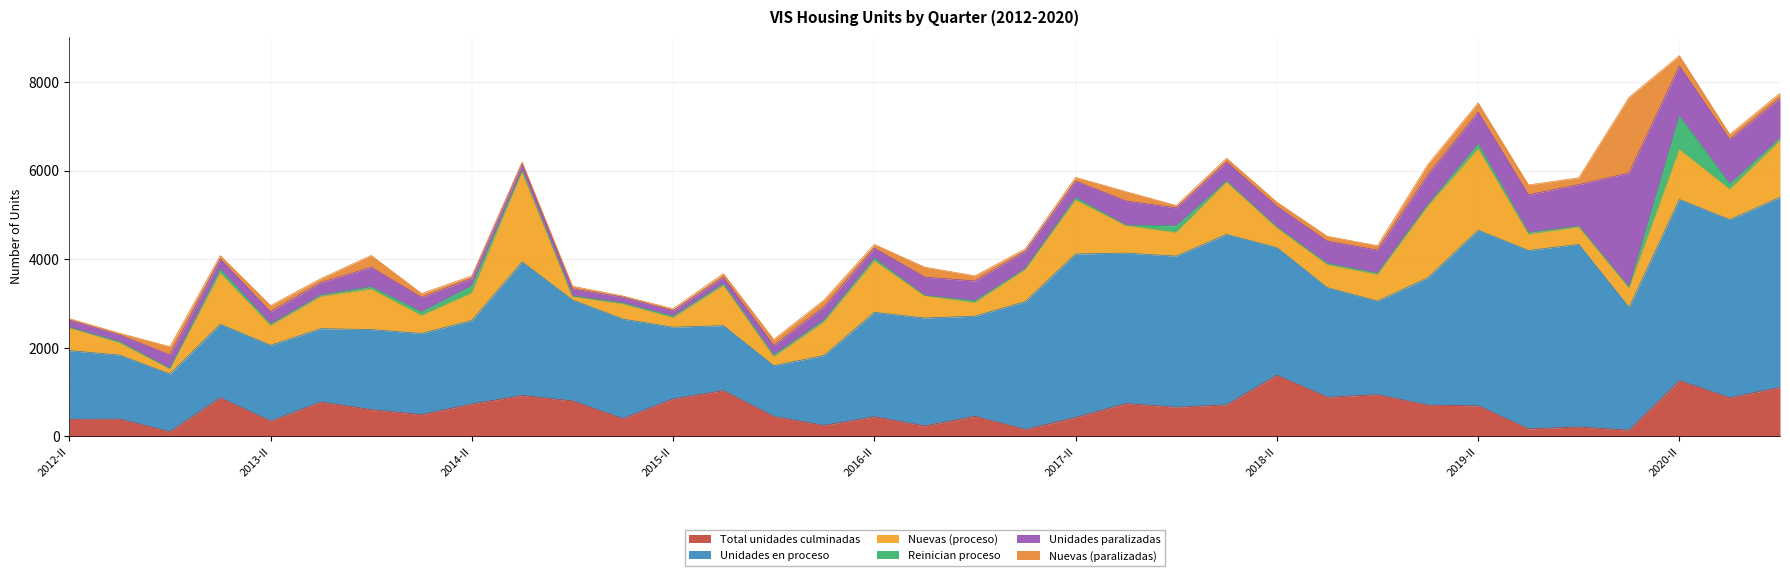

Reading right to left, what are all the values shown in this chart?

Total unidades culminadas: 2020-IV=1106	2020-III=872	2020-II=1257	2020-I=140	2019-IV=211	2019-III=168	2019-II=689	2019-I=705	2018-IV=941	2018-III=884	2018-II=1379	2018-I=711	2017-IV=658	2017-III=740	2017-II=426	2017-I=156	2016-IV=452	2016-III=234	2016-II=443	2016-I=247	2015-IV=448	2015-III=1032	2015-II=846	2015-I=400	2014-IV=800	2014-III=923	2014-II=731	2014-I=490	2013-IV=604	2013-III=776	2013-II=344	2013-I=871	2012-IV=104	2012-III=390	2012-II=385
Unidades en proceso: 2020-IV=4290	2020-III=4019	2020-II=4090	2020-I=2768	2019-IV=4122	2019-III=4028	2019-II=3964	2019-I=2874	2018-IV=2112	2018-III=2473	2018-II=2881	2018-I=3848	2017-IV=3411	2017-III=3396	2017-II=3691	2017-I=2886	2016-IV=2260	2016-III=2437	2016-II=2356	2016-I=1578	2015-IV=1146	2015-III=1466	2015-II=1618	2015-I=2247	2014-IV=2278	2014-III=3015	2014-II=1884	2014-I=1832	2013-IV=1806	2013-III=1655	2013-II=1711	2013-I=1659	2012-IV=1302	2012-III=1444	2012-II=1550
Nuevas (proceso): 2020-IV=1278	2020-III=683	2020-II=1124	2020-I=432	2019-IV=388	2019-III=363	2019-II=1834	2019-I=1613	2018-IV=597	2018-III=514	2018-II=444	2018-I=1178	2017-IV=530	2017-III=620	2017-II=1215	2017-I=724	2016-IV=304	2016-III=501	2016-II=1158	2016-I=754	2015-IV=198	2015-III=903	2015-II=213	2015-I=337	2014-IV=74	2014-III=2040	2014-II=620	2014-I=404	2013-IV=913	2013-III=725	2013-II=443	2013-I=1152	2012-IV=113	2012-III=272	2012-II=513
Reinician proceso: 2020-IV=61	2020-III=124	2020-II=765	2020-I=30	2019-IV=27	2019-III=43	2019-II=114	2019-I=45	2018-IV=35	2018-III=35	2018-II=24	2018-I=24	2017-IV=155	2017-III=11	2017-II=59	2017-I=24	2016-IV=46	2016-III=8	2016-II=63	2016-I=50	2015-IV=42	2015-III=43	2015-II=35	2015-I=30	2014-IV=17	2014-III=18	2014-II=167	2014-I=85	2013-IV=55	2013-III=34	2013-II=39	2013-I=92	2012-IV=16	2012-III=33	2012-II=13
Unidades paralizadas: 2020-IV=903	2020-III=1004	2020-II=1122	2020-I=2577	2019-IV=934	2019-III=851	2019-II=720	2019-I=665	2018-IV=519	2018-III=502	2018-II=464	2018-I=432	2017-IV=402	2017-III=545	2017-II=370	2017-I=386	2016-IV=444	2016-III=415	2016-II=229	2016-I=292	2015-IV=217	2015-III=147	2015-II=124	2015-I=128	2014-IV=160	2014-III=149	2014-II=163	2014-I=326	2013-IV=438	2013-III=280	2013-II=275	2013-I=227	2012-IV=302	2012-III=151	2012-II=162
Nuevas (paralizadas): 2020-IV=108	2020-III=113	2020-II=234	2020-I=1707	2019-IV=154	2019-III=222	2019-II=205	2019-I=233	2018-IV=100	2018-III=108	2018-II=95	2018-I=84	2017-IV=54	2017-III=211	2017-II=85	2017-I=56	2016-IV=116	2016-III=224	2016-II=83	2016-I=157	2015-IV=134	2015-III=81	2015-II=44	2015-I=27	2014-IV=60	2014-III=46	2014-II=57	2014-I=87	2013-IV=268	2013-III=91	2013-II=139	2013-I=78	2012-IV=187	2012-III=37	2012-II=33